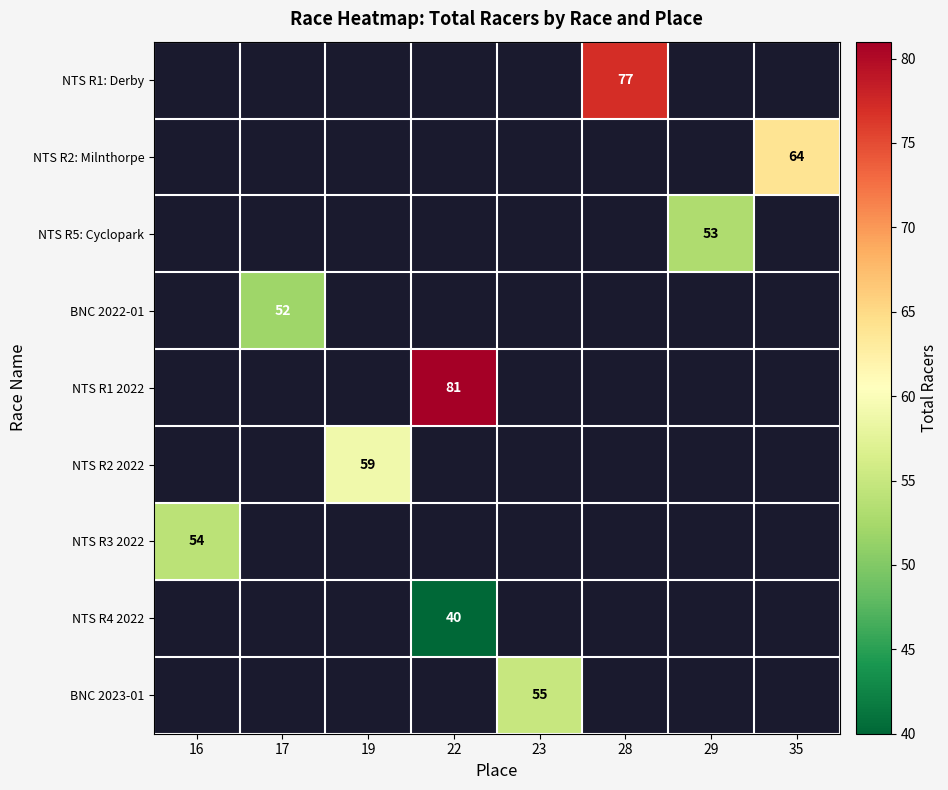

Which label corresponds to the smallest value in the chart?

22